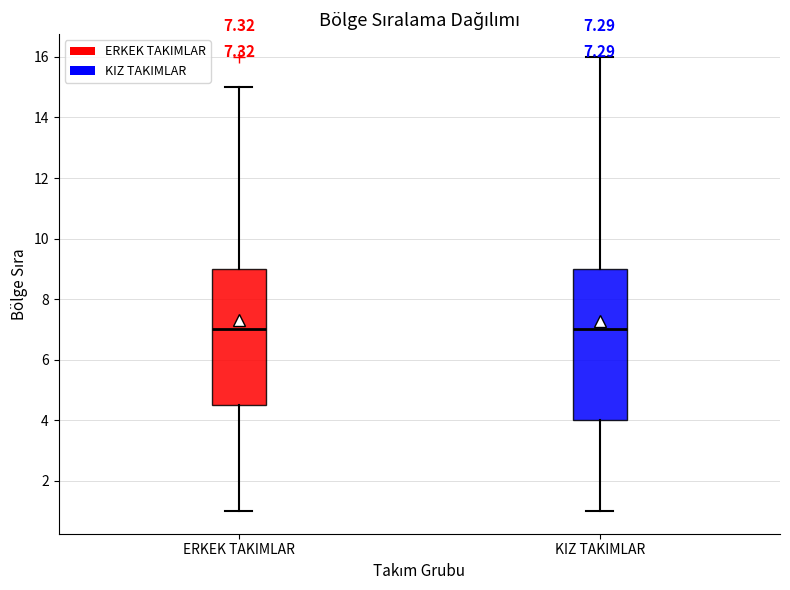

Comparing the boxes themselves (not the whiskers), which one is the tallest?

KIZ TAKIMLAR